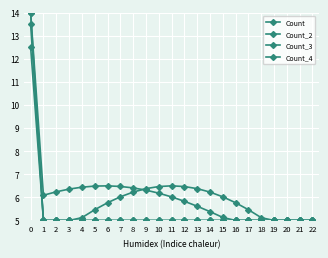

How many distinct data groups are displayed?

4